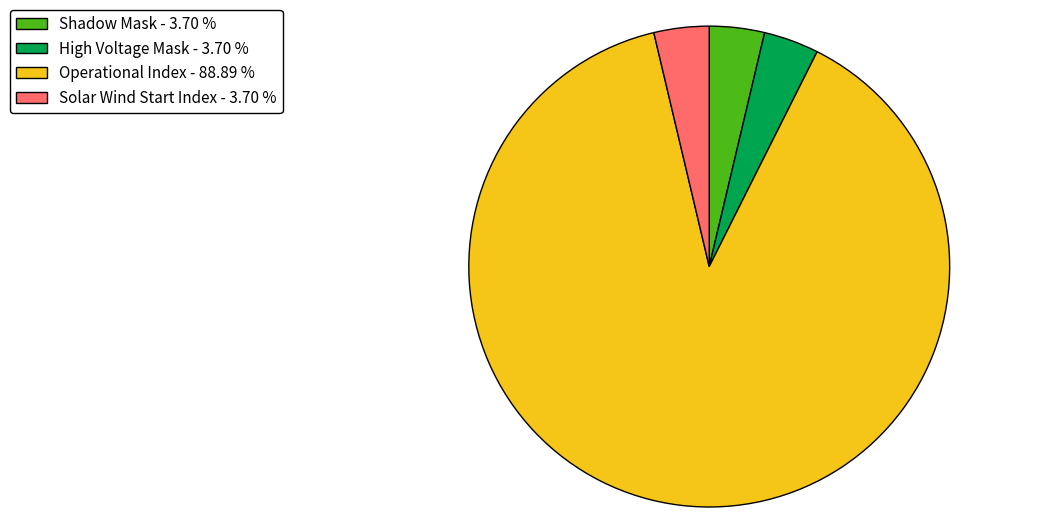

Combined, do Operational Index - 88.89 % and Shadow Mask - 3.70 % account for over 50%?

Yes